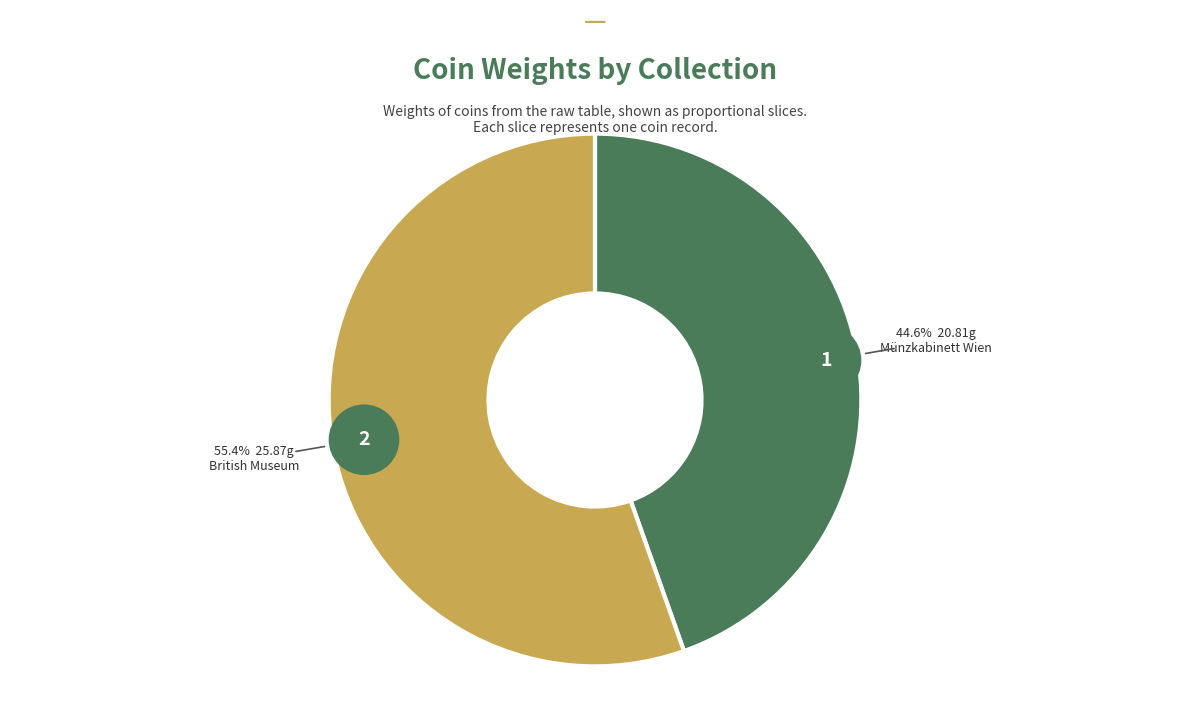

What percentage is NOT represented by Münzkabinett Wien (ID171696)?

55.4%